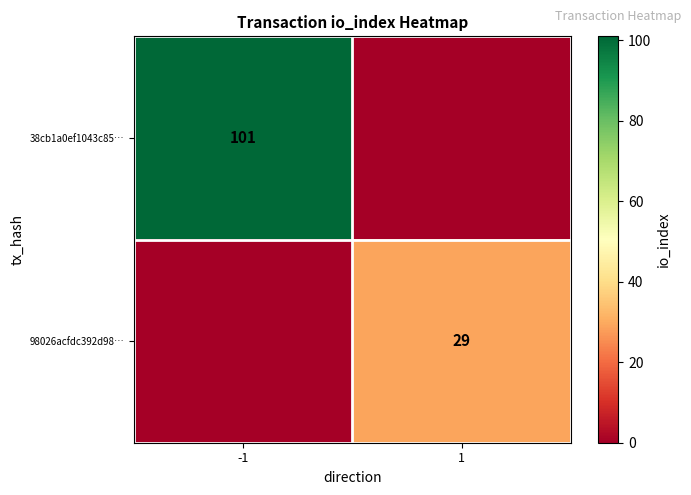

True or false: 98026acfdc392d98… has a value of 29 at 1.

True